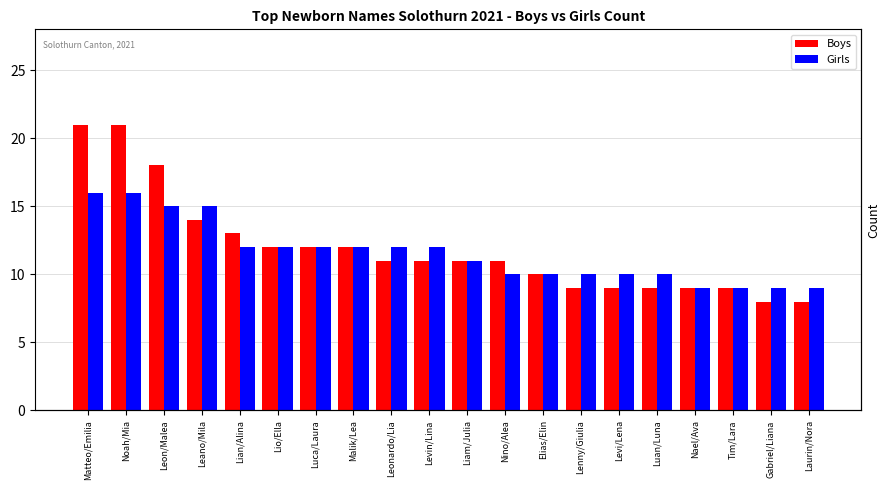

Which series has the largest range (max minus min)?

Boys